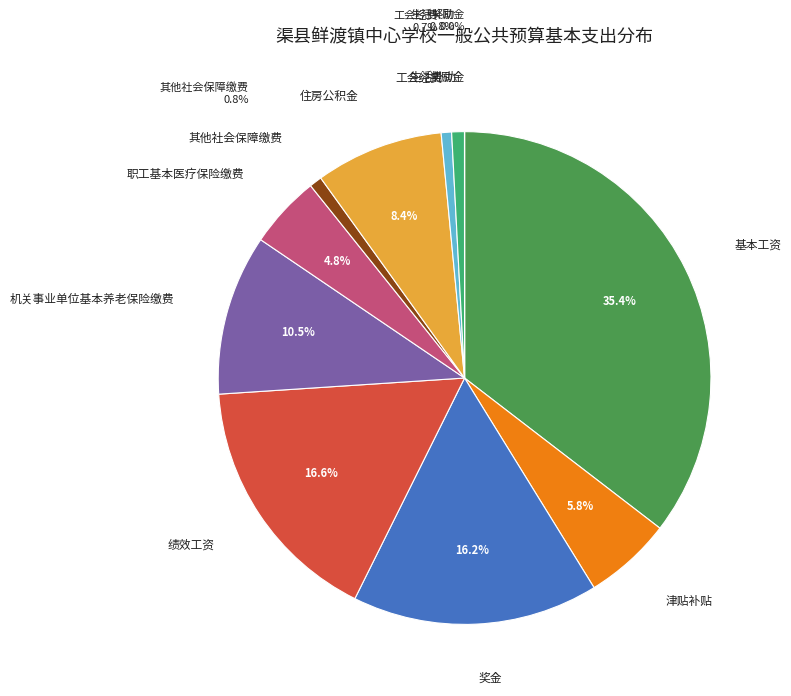

Is there any slice that represents more than half of the pie?

No